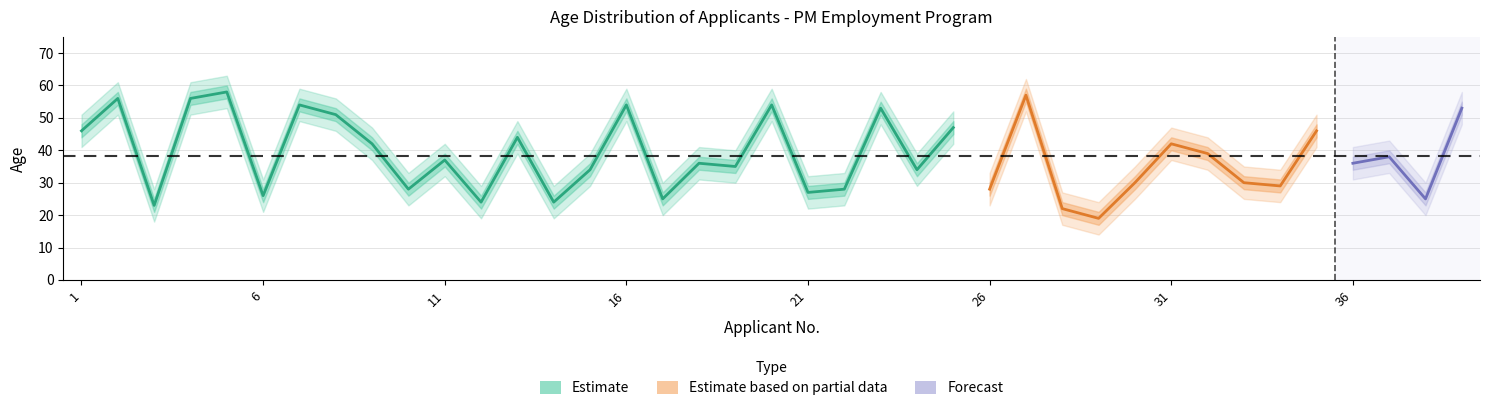

Reading right to left, transcribe all the data shown in this chart.

age_center: 39=53	38=25	37=38	36=36	35=46	34=29	33=30	32=39	31=42	30=30	29=19	28=22	27=57	26=28	25=47	24=34	23=53	22=28	21=27	20=54	19=35	18=36	17=25	16=54	15=34	14=24	13=44	12=24	11=37	10=28	9=42	8=51	7=54	6=26	5=58	4=56	3=23	2=56	1=46
age_upper: 39=58	38=30	37=43	36=41	35=51	34=34	33=35	32=44	31=47	30=35	29=24	28=27	27=62	26=33	25=52	24=39	23=58	22=33	21=32	20=59	19=40	18=41	17=30	16=59	15=39	14=29	13=49	12=29	11=42	10=33	9=47	8=56	7=59	6=31	5=63	4=61	3=28	2=61	1=51
age_lower: 39=48	38=20	37=33	36=31	35=41	34=24	33=25	32=34	31=37	30=25	29=14	28=17	27=52	26=23	25=42	24=29	23=48	22=23	21=22	20=49	19=30	18=31	17=20	16=49	15=29	14=19	13=39	12=19	11=32	10=23	9=37	8=46	7=49	6=21	5=53	4=51	3=18	2=51	1=41
ward_line: 39=1	38=1	37=1	36=1	35=1	34=1	33=1	32=1	31=1	30=1	29=1	28=1	27=1	26=1	25=1	24=1	23=1	22=1	21=1	20=1	19=1	18=1	17=1	16=1	15=1	14=1	13=1	12=1	11=1	10=1	9=1	8=1	7=1	6=1	5=1	4=1	3=1	2=1	1=1